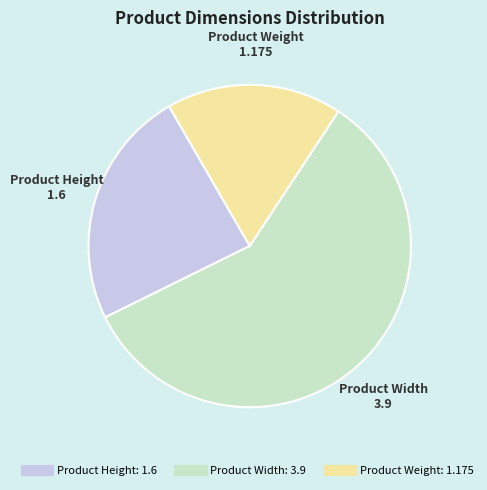

Which slice is the smallest?

Product Weight